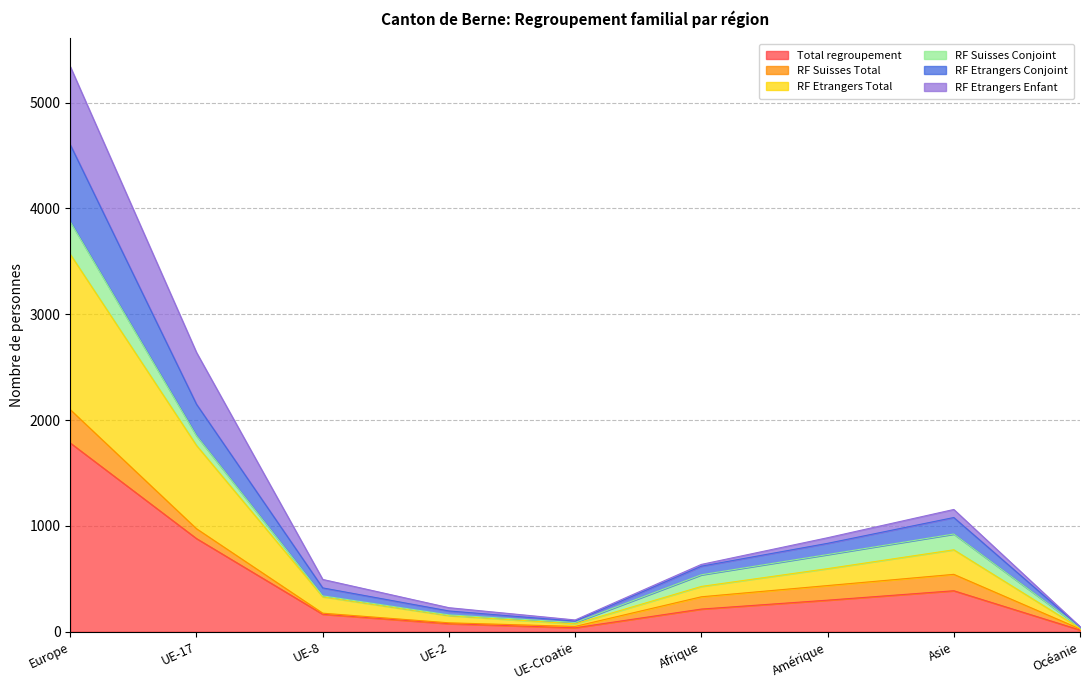

How many interior local peaks does the RF Etrangers Total series have?

1